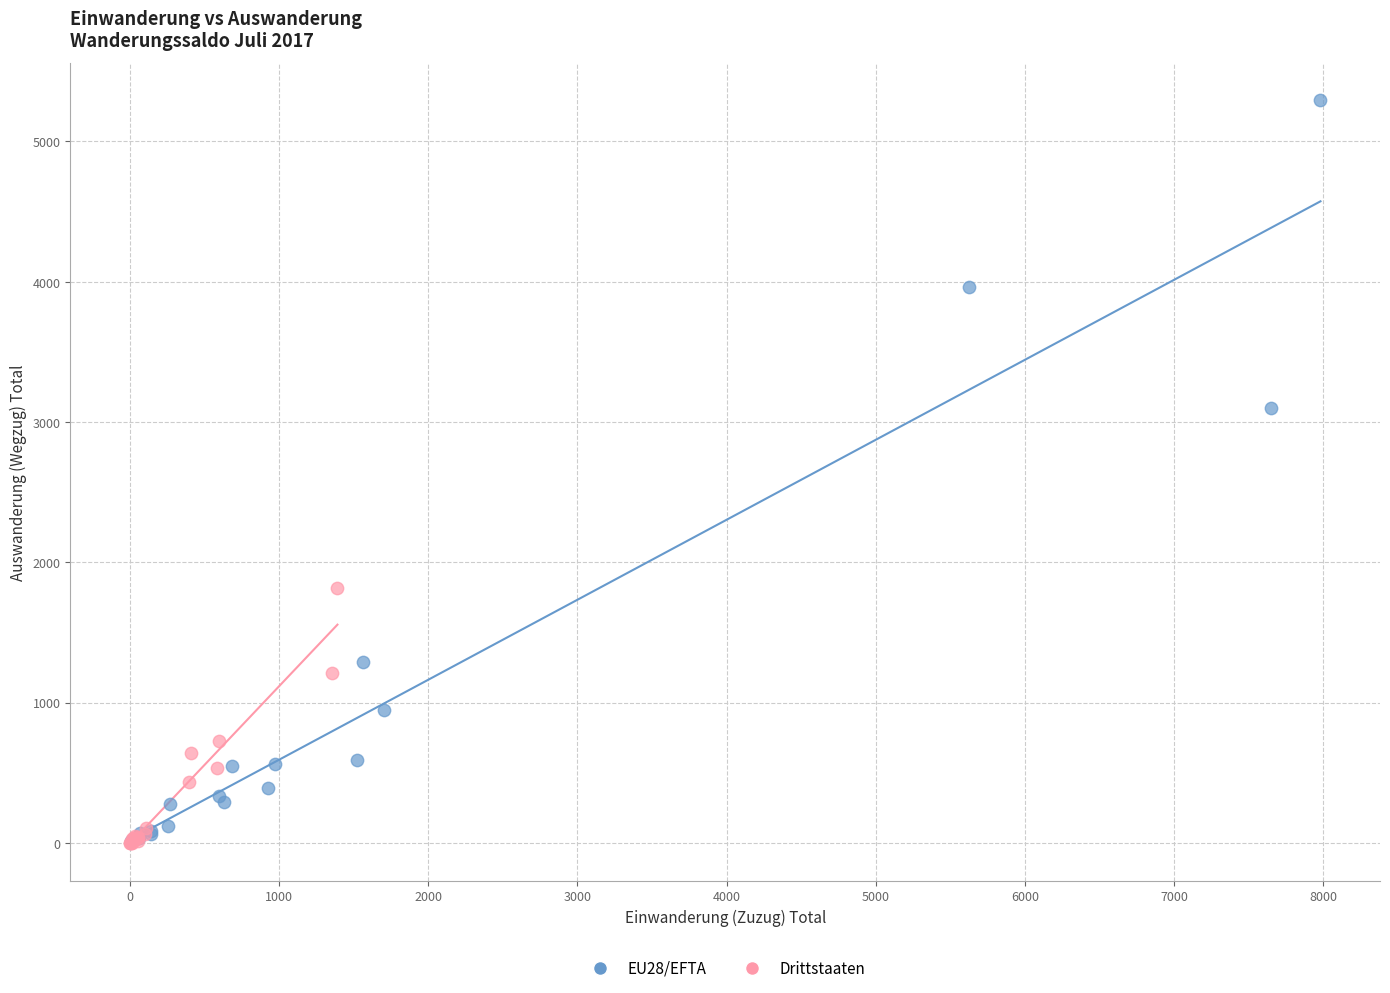

Which series reaches the maximum Y coordinate?

EU28/EFTA